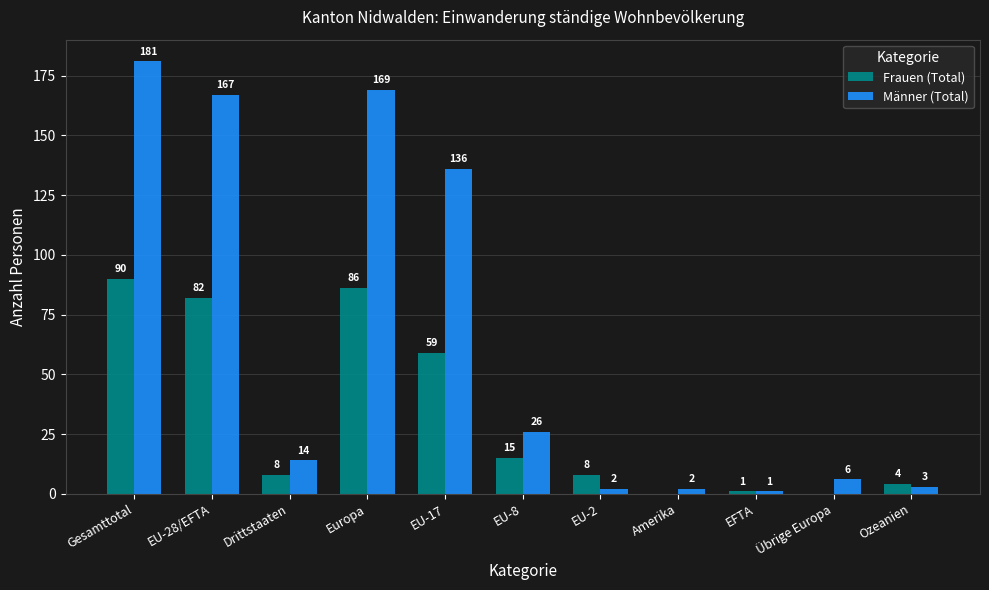

Which series has the largest total across all categories?

Männer (Total)